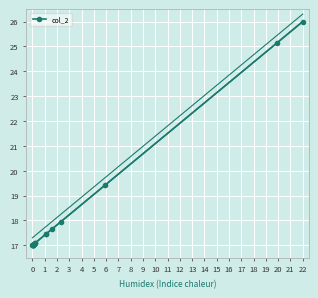

What is the difference between the maximum and second lowest values?

9.0